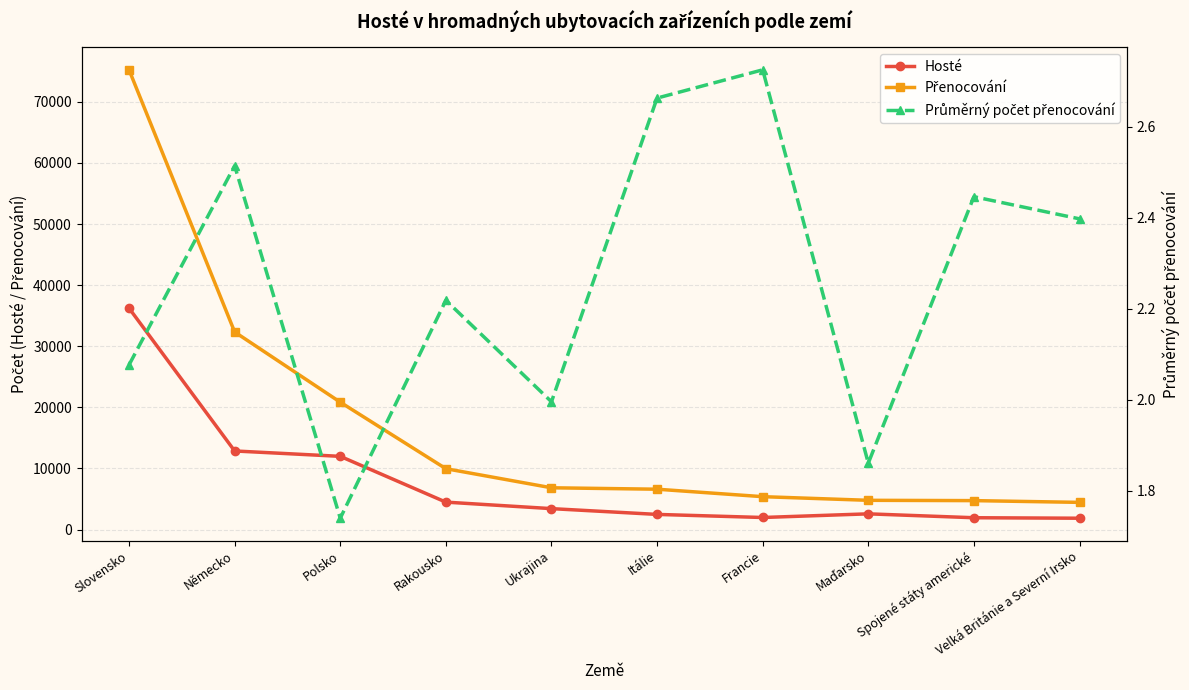

Is it true that Přenocování equals 4788.0 at Maďarsko?

True